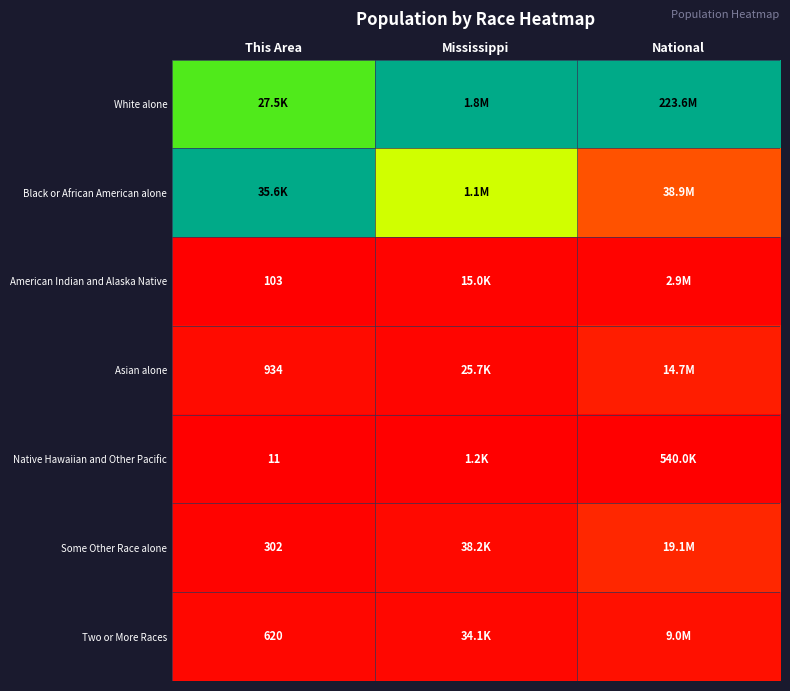

Rank the series at Mississippi from lowest to highest value.

Native Hawaiian and Other Pacific, American Indian and Alaska Native, Asian alone, Two or More Races, Some Other Race alone, Black or African American alone, White alone